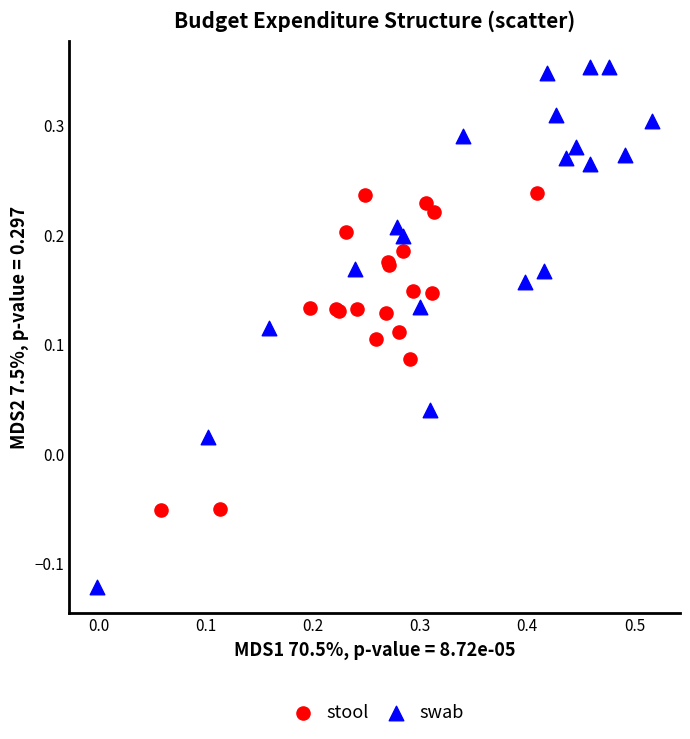

Which series has the widest spread of Y values?

swab